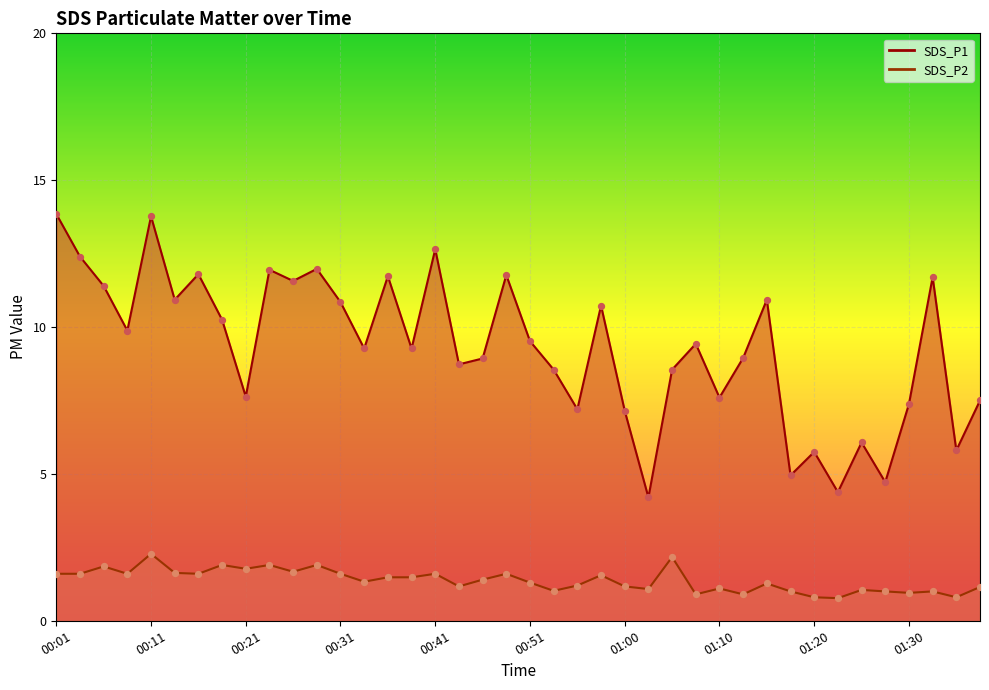

At how many categories does at least one series exceed 5?

36